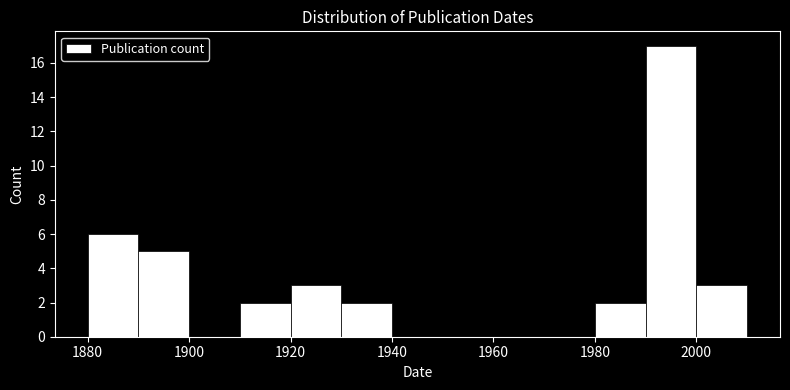

Reading left to right, list every bar in this chart as the range it spans on the x-axis followed by its height. The values are not printed on the chart, so give them approximately, as read against the axis.

1880 to 1890: 6
1890 to 1900: 5
1900 to 1910: 0
1910 to 1920: 2
1920 to 1930: 3
1930 to 1940: 2
1940 to 1950: 0
1950 to 1960: 0
1960 to 1970: 0
1970 to 1980: 0
1980 to 1990: 2
1990 to 2000: 17
2000 to 2010: 3